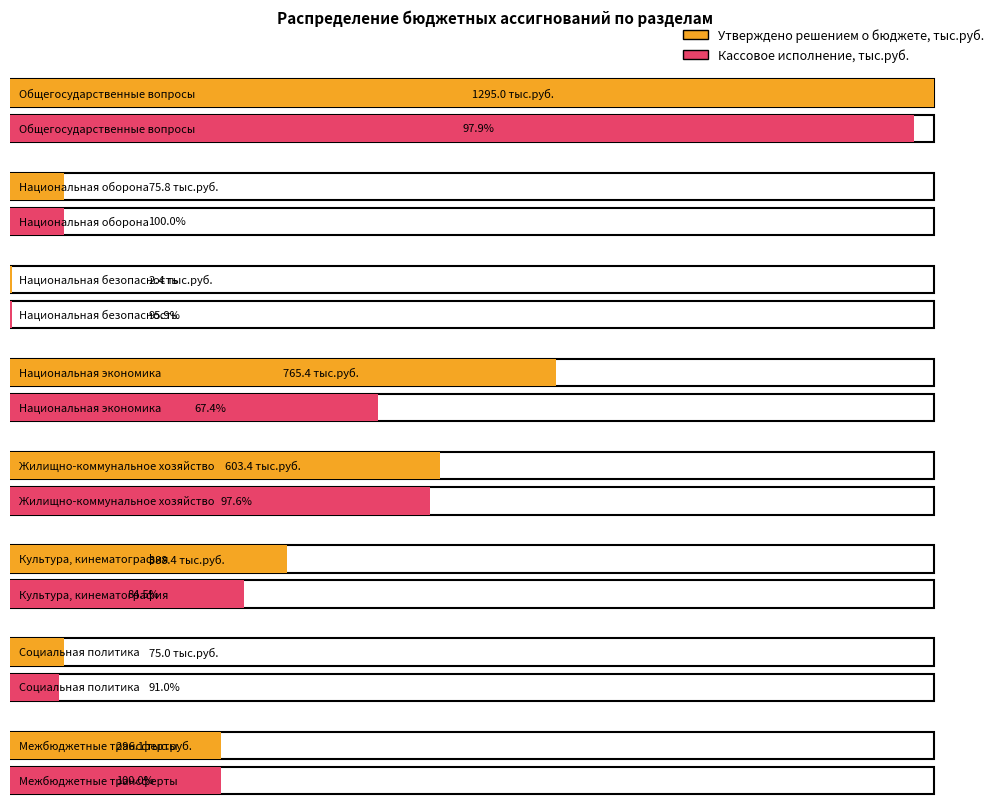

At Межбюджетные трансферты, list the series in order from largest to smallest.

Утверждено решением о бюджете, тыс.руб., Кассовое исполнение, тыс.руб.